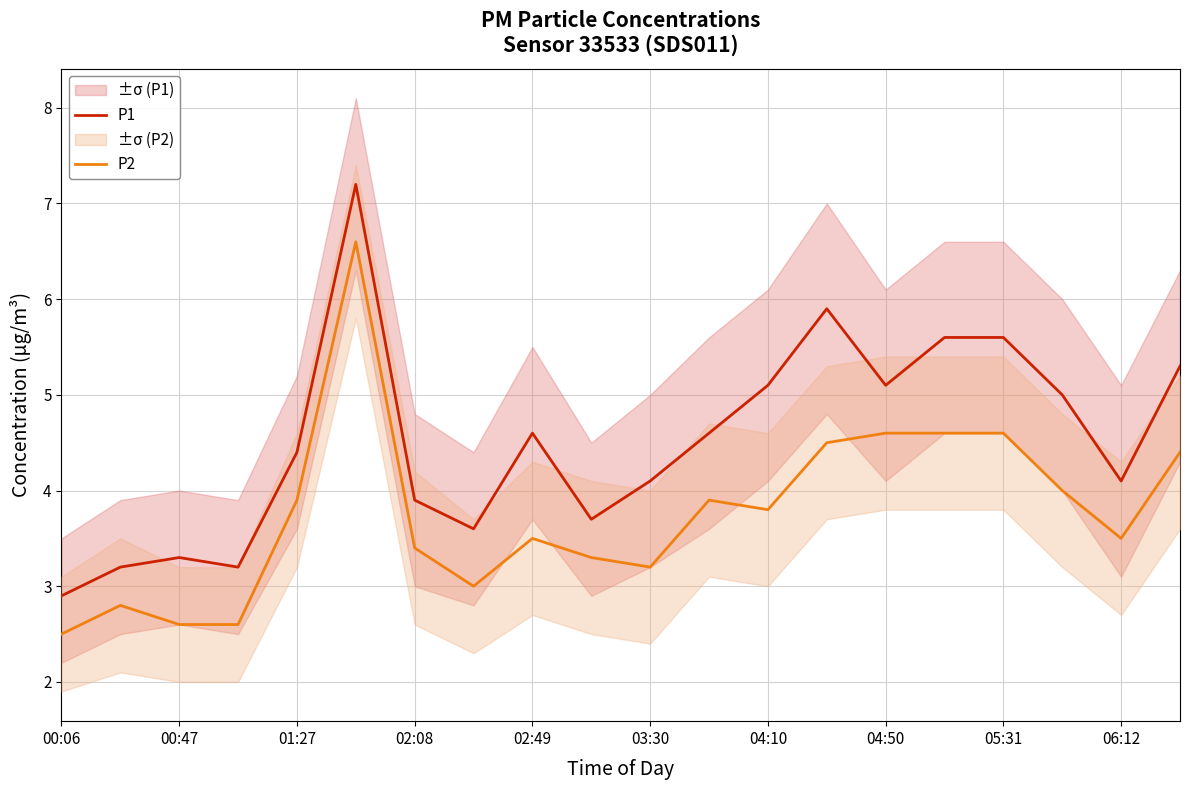

Rank the series by their maximum value, from lowest to highest.

P2, P1